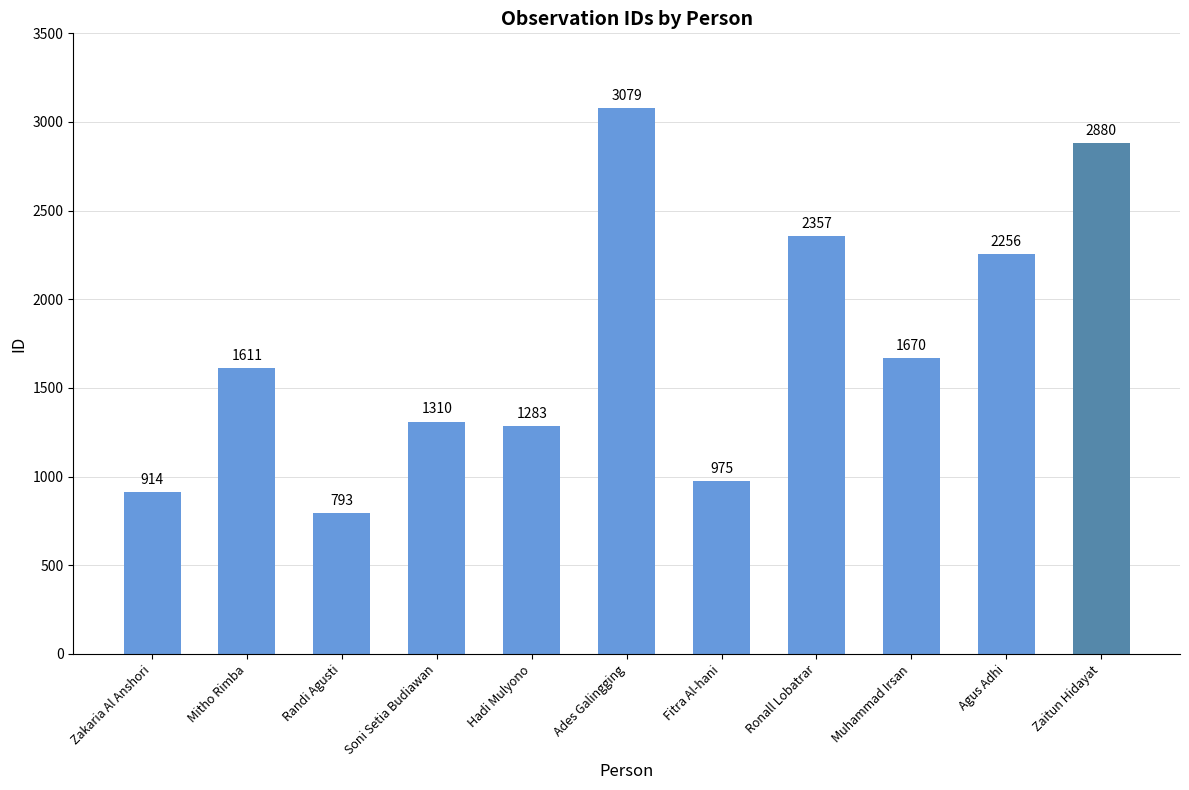

How many bars are there in total?

11